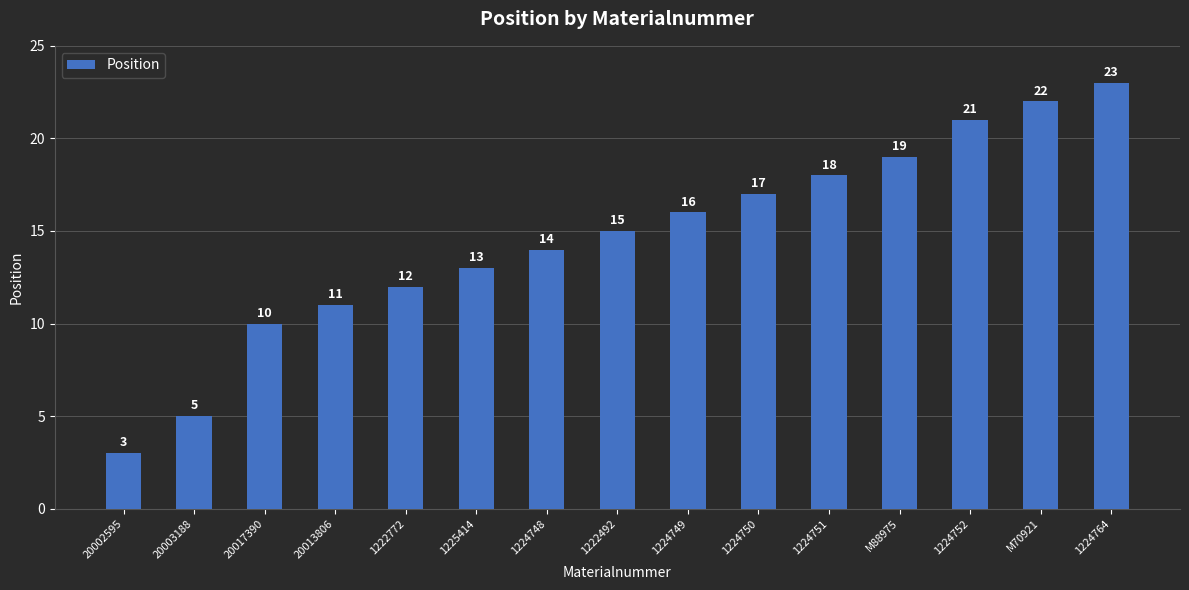

List the labels in order of value, smallest first.

20002595, 20003188, 20017390, 20013806, 1222772, 1225414, 1224748, 1222492, 1224749, 1224750, 1224751, M88975, 1224752, M70921, 1224764